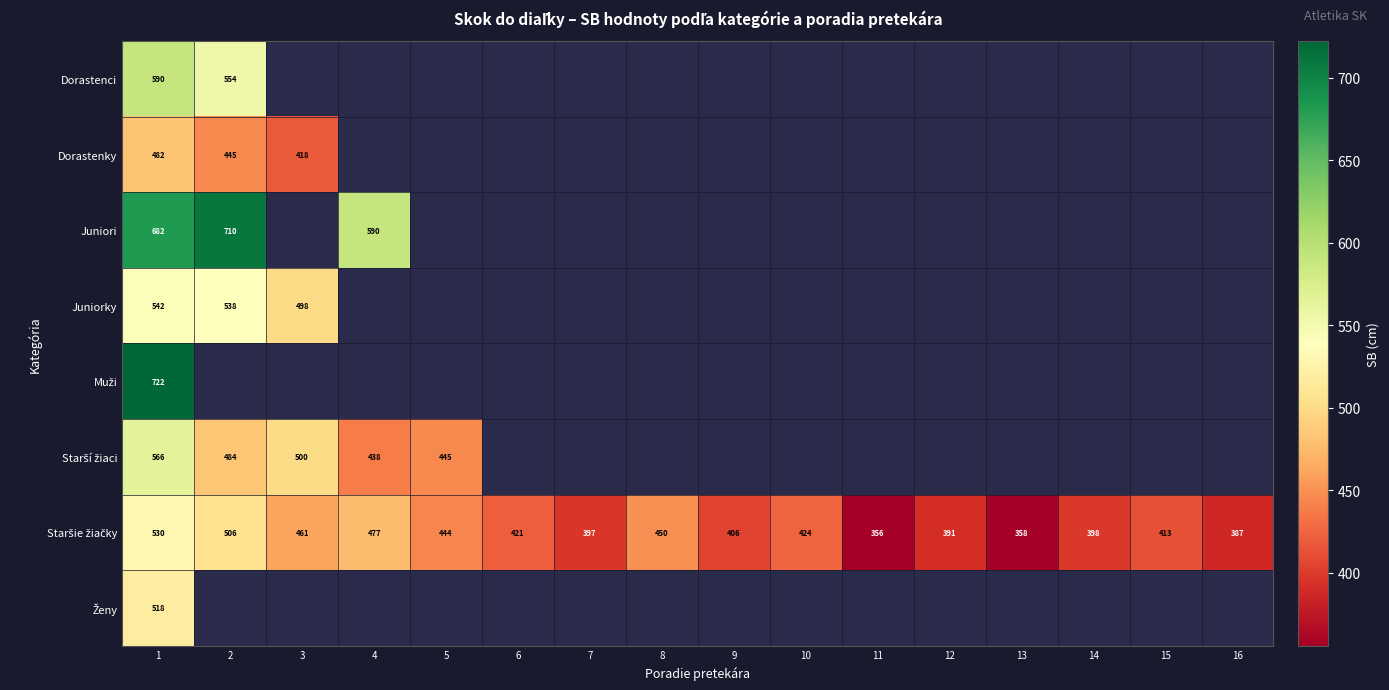

The Dorastenky series shows 445 at 2. True or false?

True